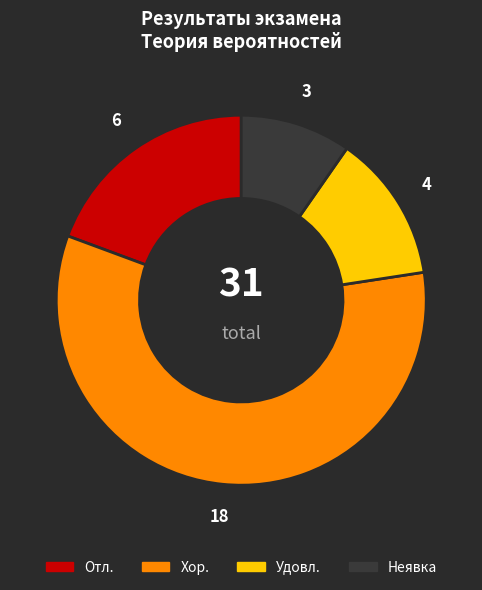

Which slice is the largest?

Хор.